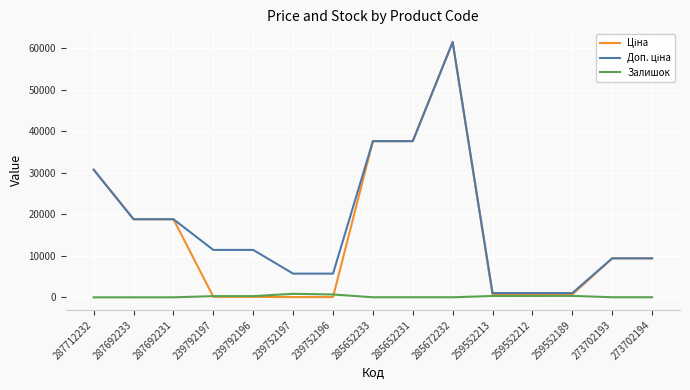

True or false: Залишок has a value of 23.0 at 285652231.

True